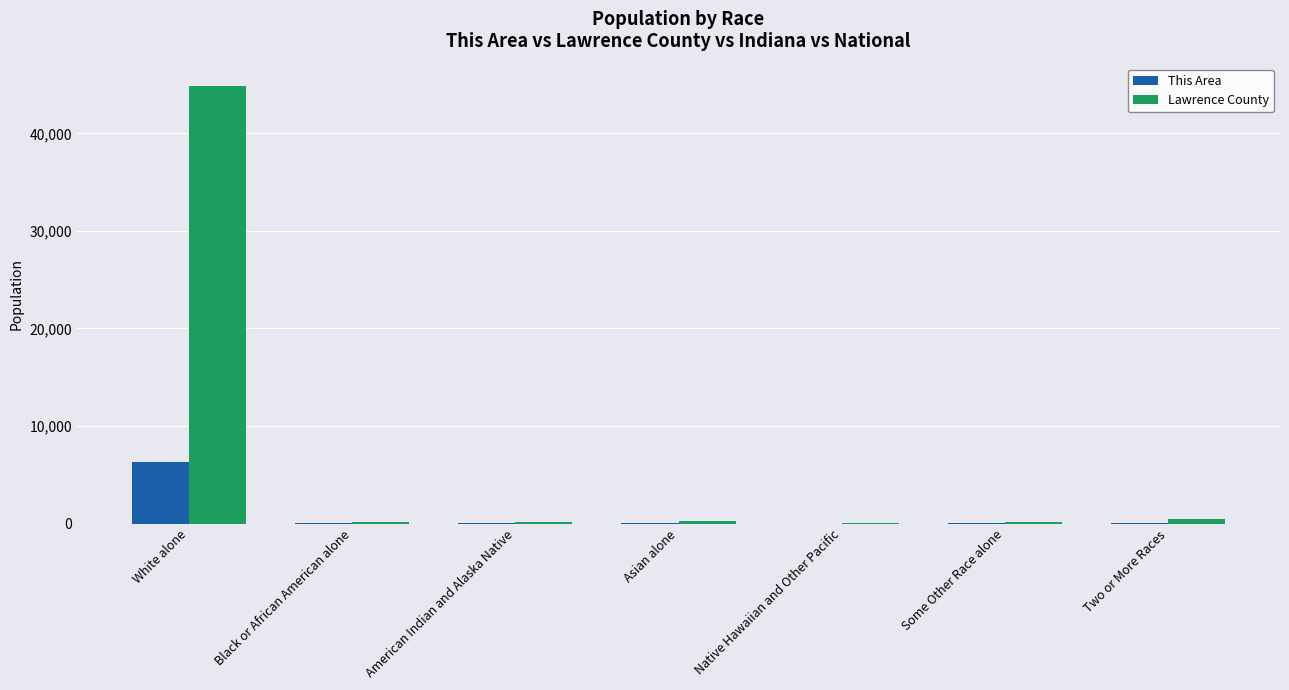

What is the sum of all Lawrence County values?

46134